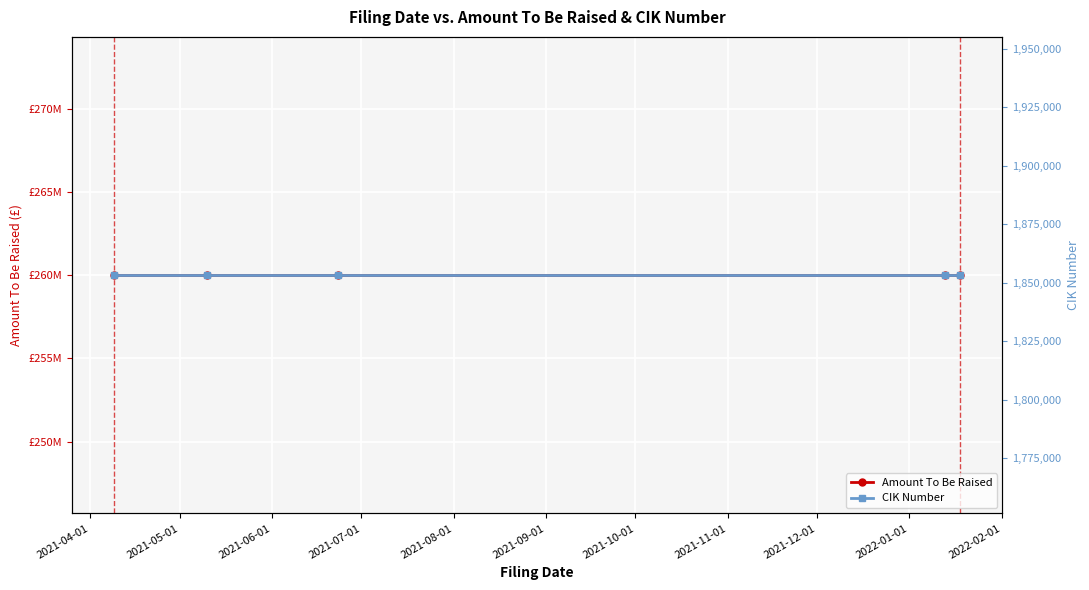

What are all the series names shown in the legend?

Amount To Be Raised, CIK Number